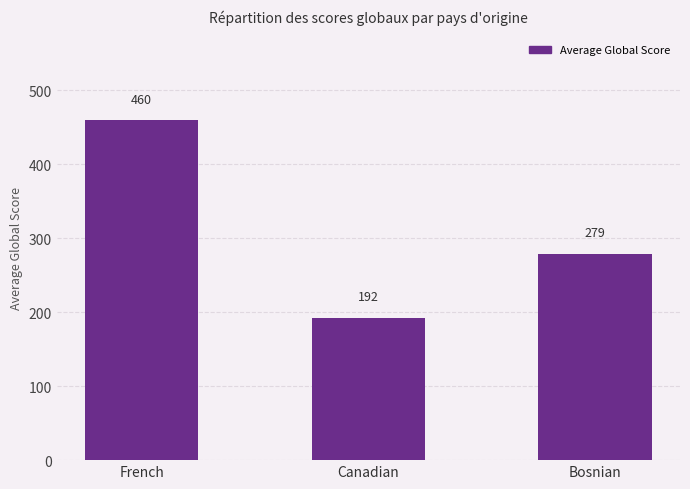

Does the chart contain stacked bars?

No